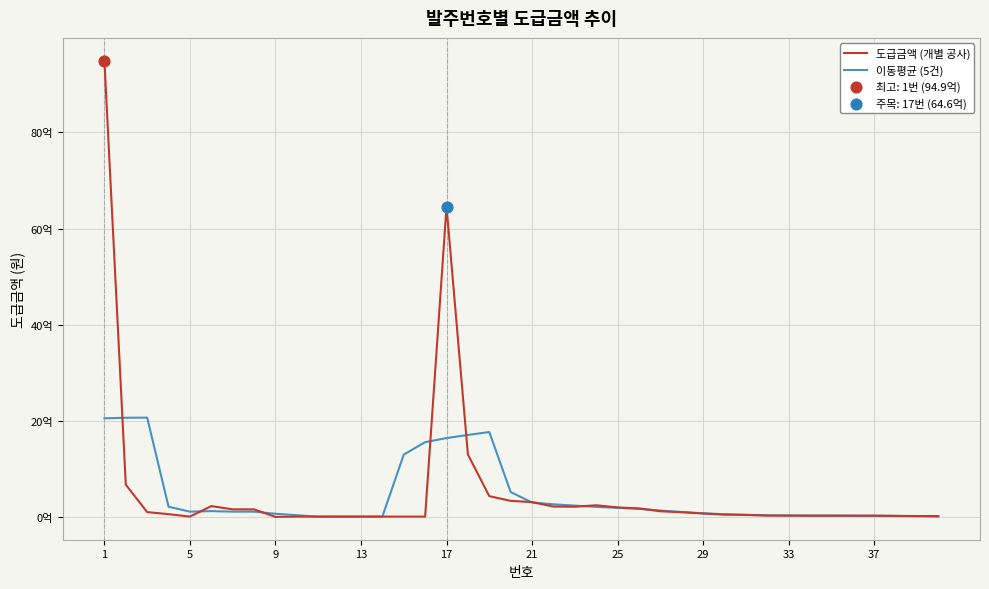

Is this an area chart (filled region under the line)?

No